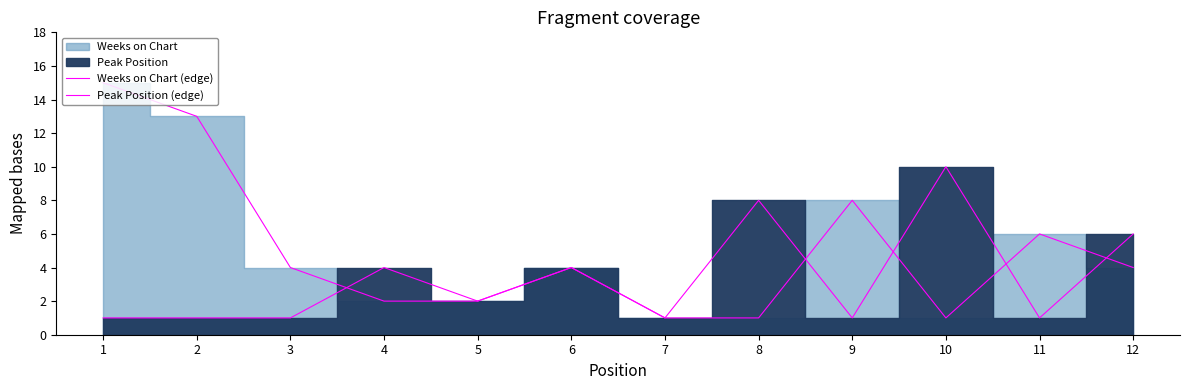

At which label is Weeks on Chart (edge) closest to 8?

9